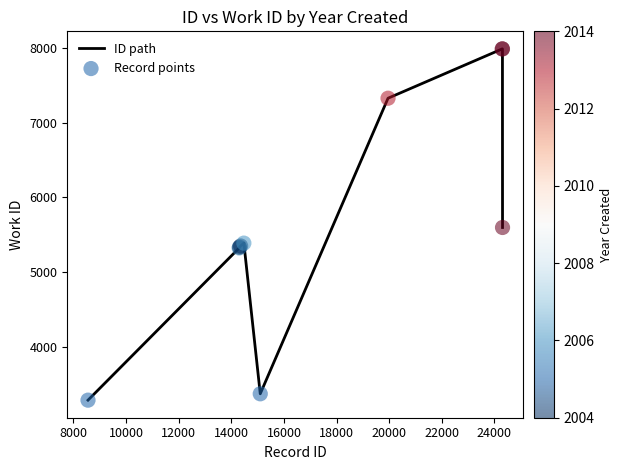

What is the greatest value displayed?

7984